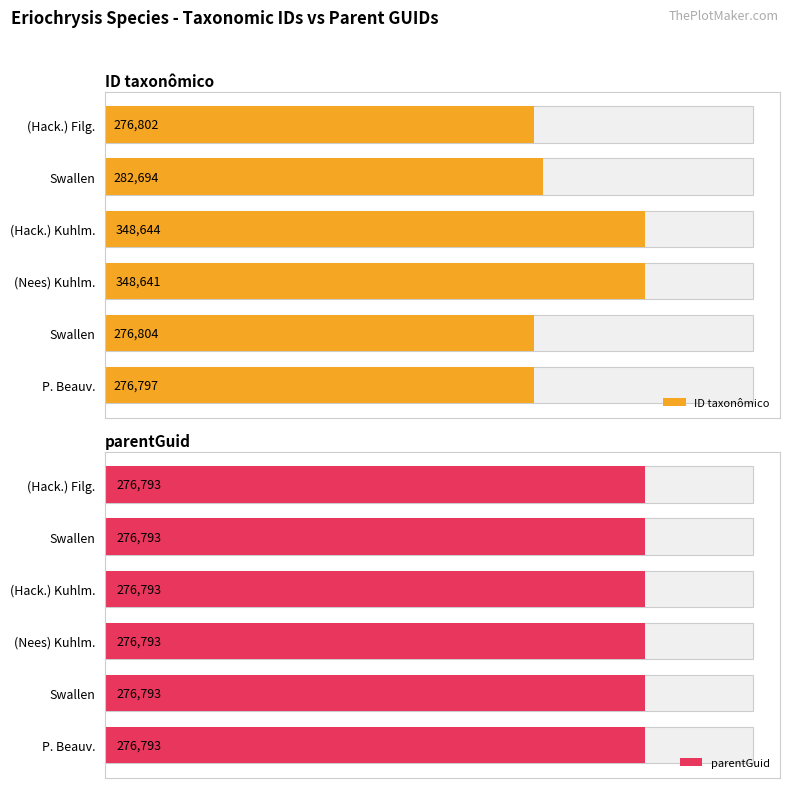

Which has a higher value, 4 or 0?

4